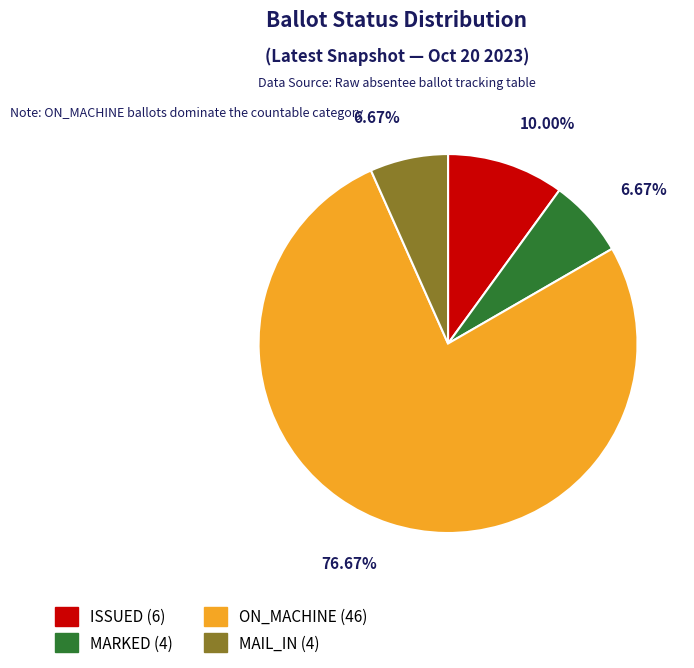

To the nearest percent, what is the difference between the MARKED and MAIL_IN slice percentages?

0%